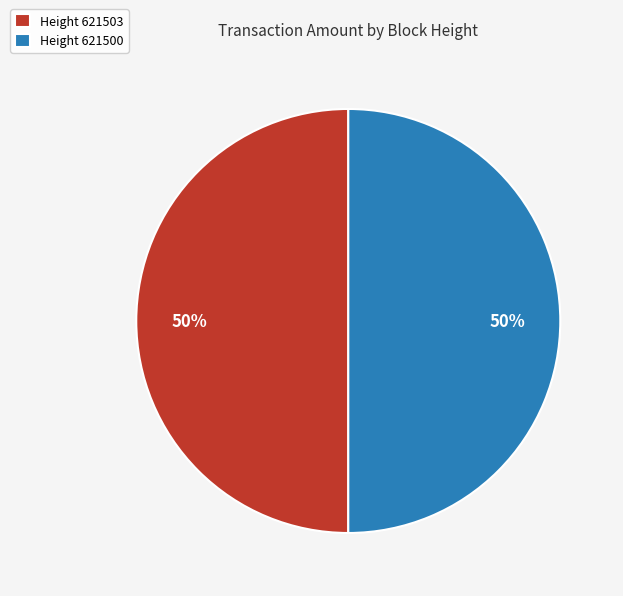

To the nearest percent, what portion does Height 621503 represent?

50%